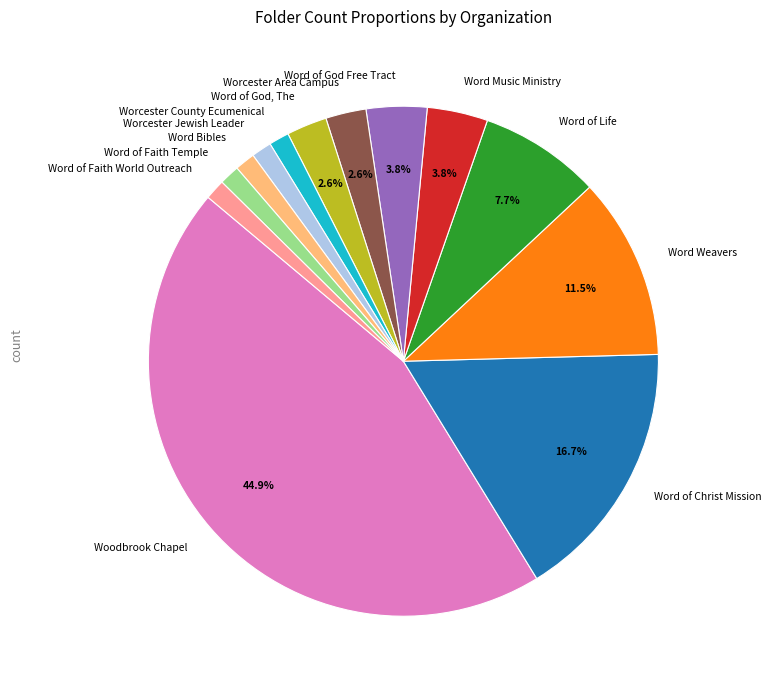

What is the largest slice in the pie chart?

Woodbrook Chapel